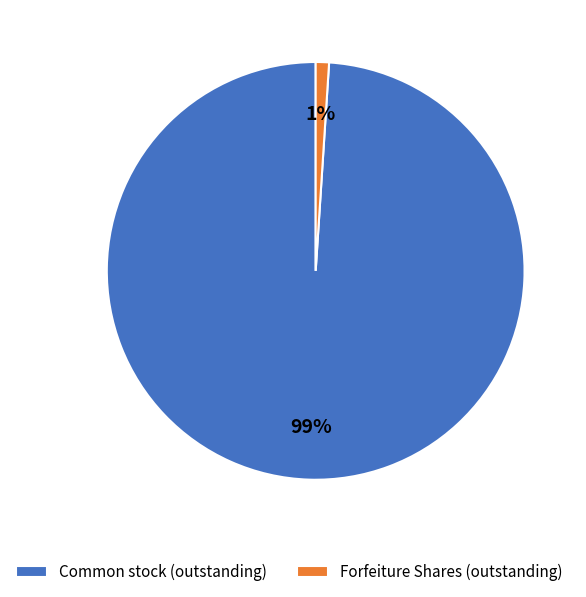

Is the sum of Common stock (outstanding) and Forfeiture Shares (outstanding) greater than half?

Yes